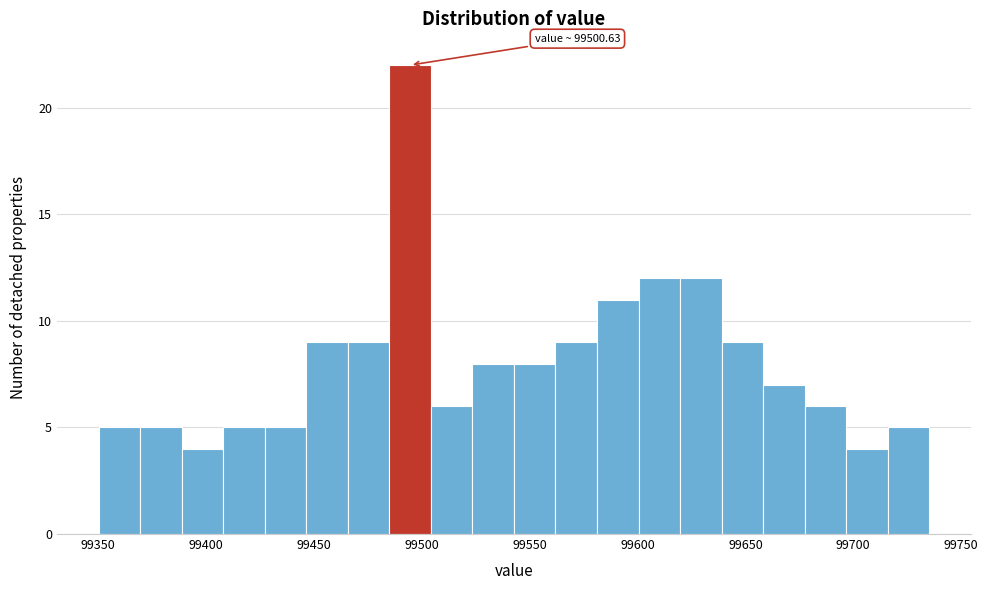

Read against the x-axis, roughly where is the centre of the tallest bar?

99495